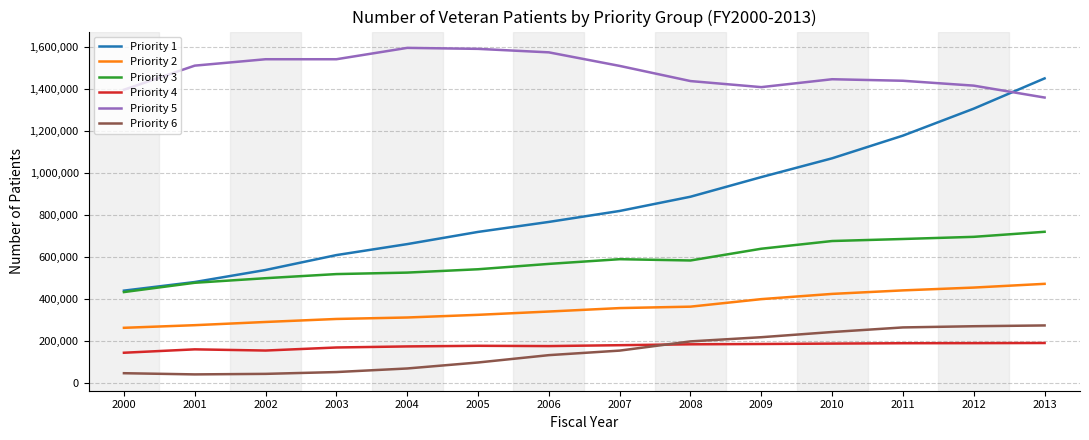

Which series changed the most between 2001 and 2009?

Priority 1